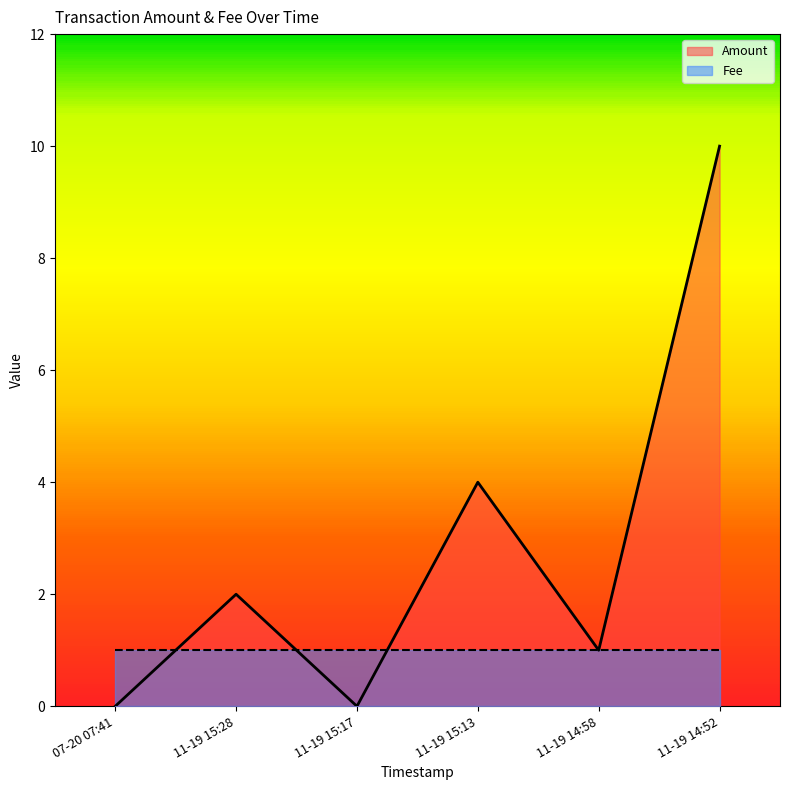

The value of Amount at 11-19 15:13 is 2. True or false?

False